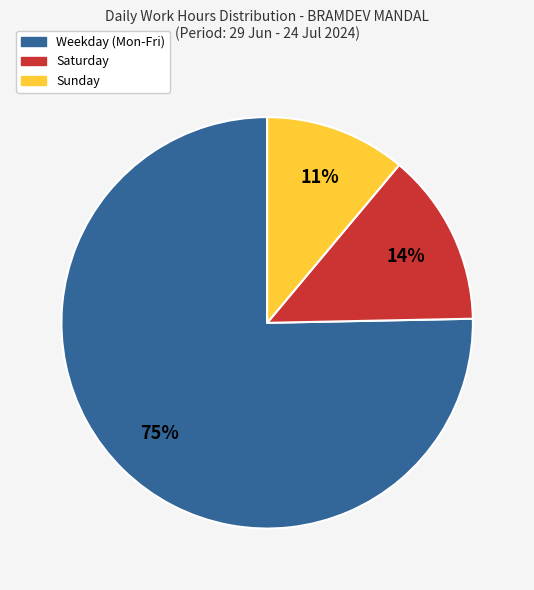

Count the number of slices in the pie.

3